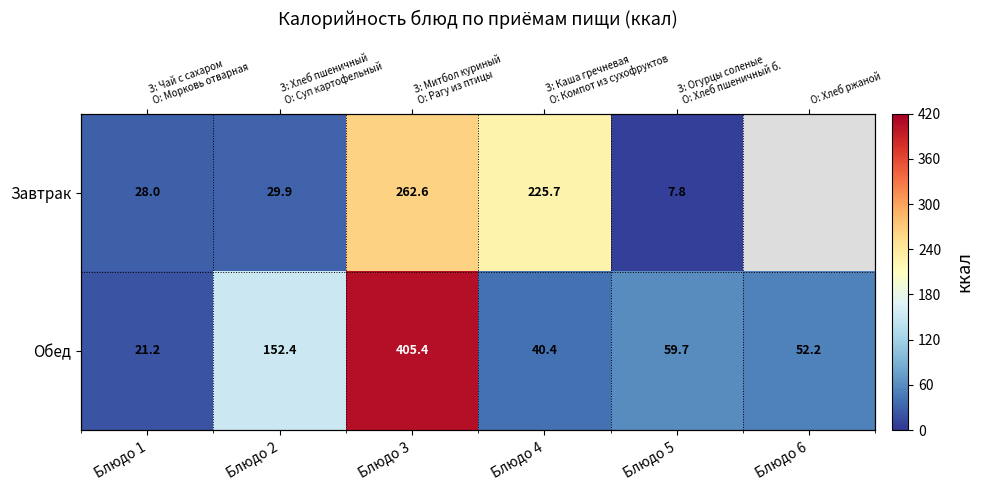

List the labels in order of Завтрак value, smallest first.

Блюдо 5, Блюдо 1, Блюдо 2, Блюдо 4, Блюдо 3, Блюдо 6